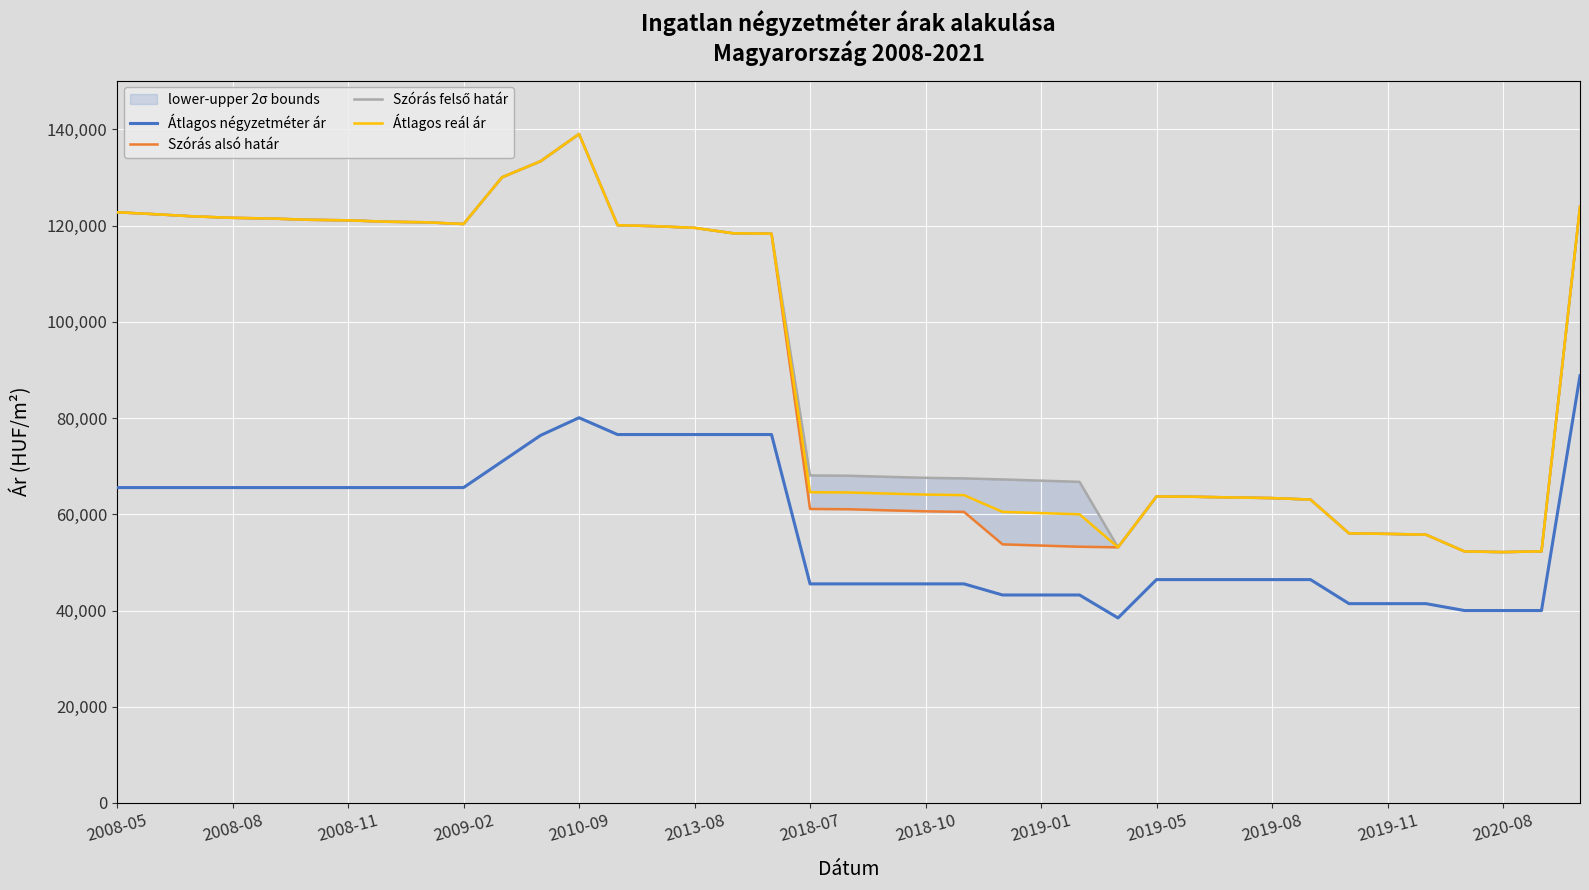

True or false: Átlagos négyzetméter ár and Szórás felső határ cross at least once.

False